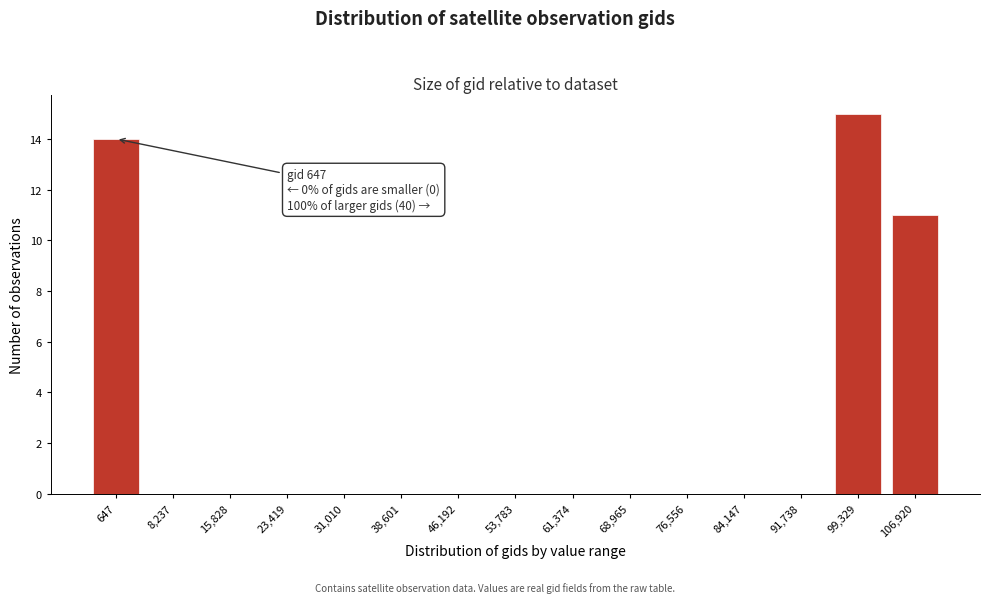

Reading right to left, transcribe all the data shown in this chart.

106,920=11	99,329=15	91,738=0	84,147=0	76,556=0	68,965=0	61,374=0	53,783=0	46,192=0	38,601=0	31,010=0	23,419=0	15,828=0	8,237=0	647=14